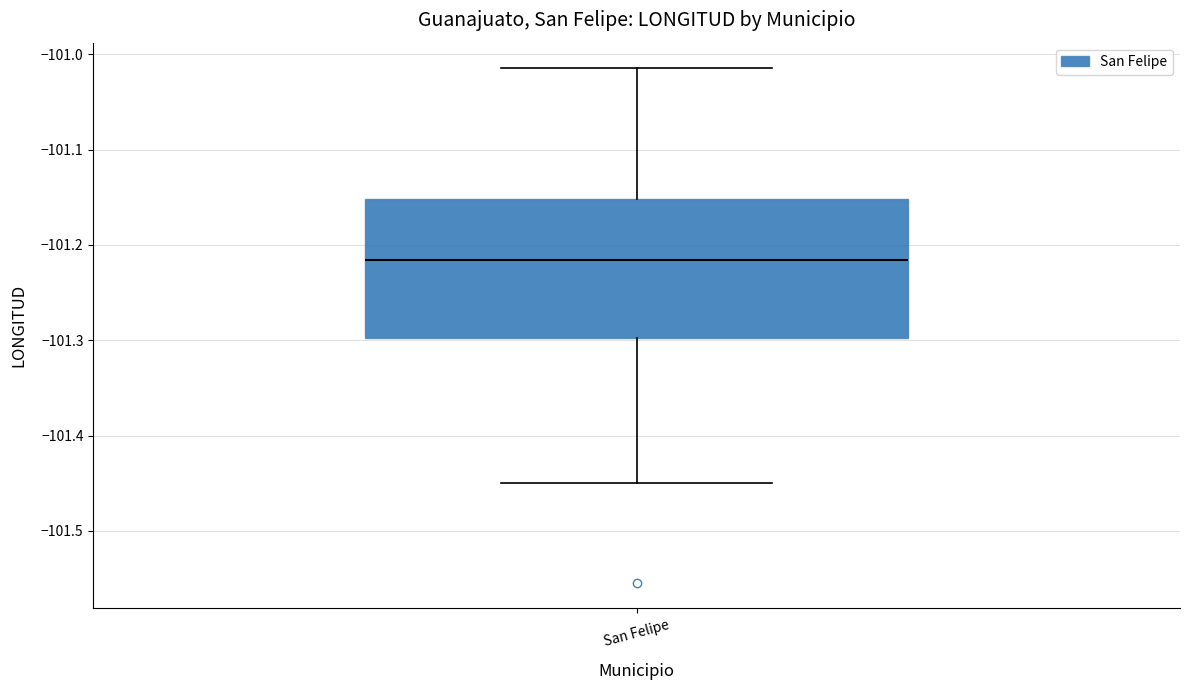

Transcribe this box plot: give where the median line is, the range the box spans, and where the two whiskers end, as read against the y-axis. The values are not printed on the chart, so give them approximately, as read against the axis.

median -101.22, box -101.30 to -101.15, whiskers -101.45 to -101.01